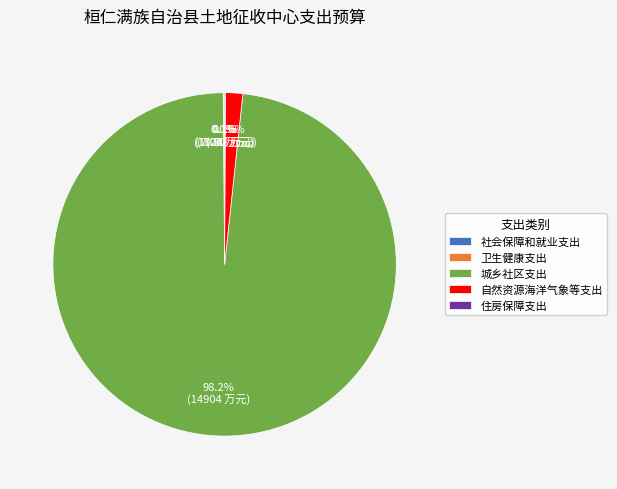

The 城乡社区支出 slice represents 98% of the pie. True or false?

True